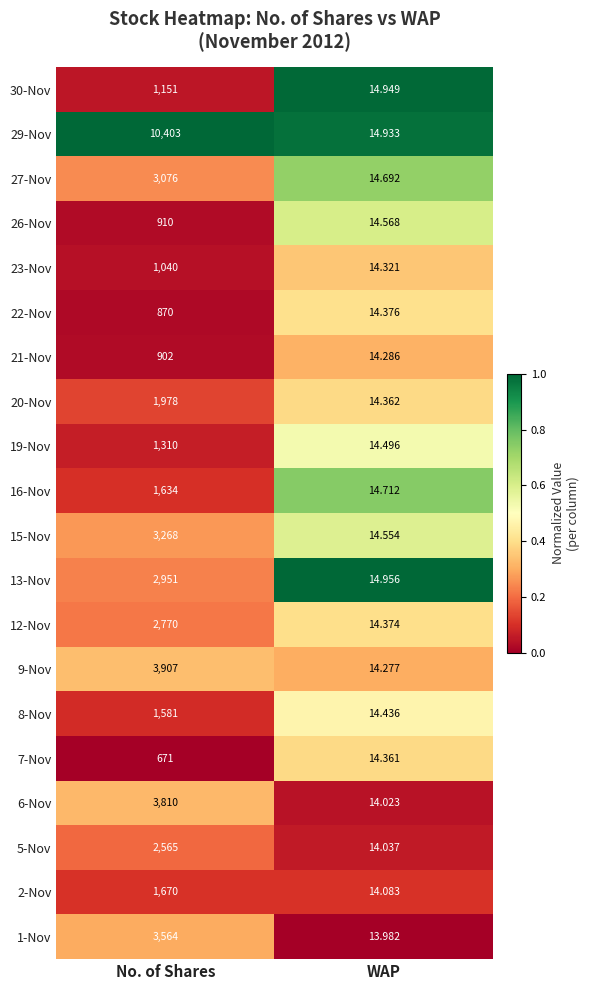

At which label is 16-Nov closest to 824?

WAP